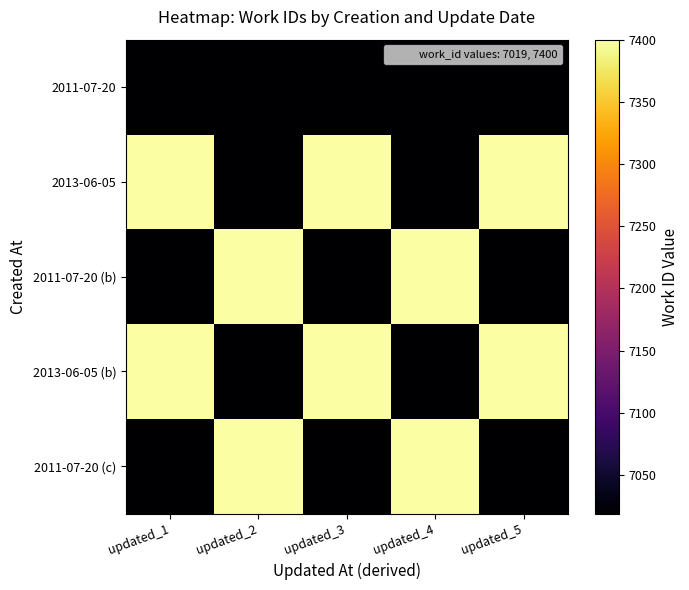

What is the difference between the highest and lowest values at updated_4?

381